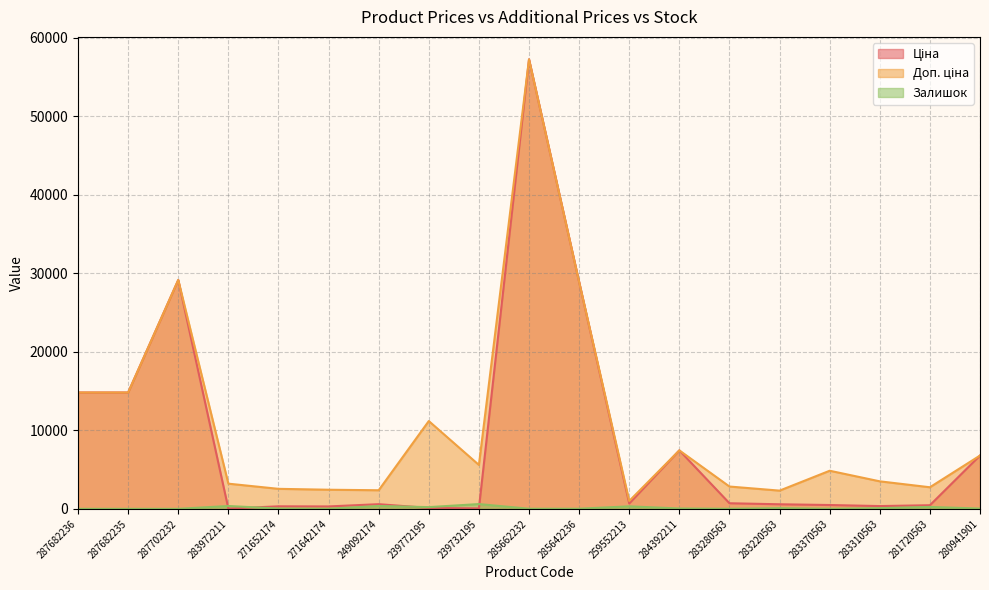

True or false: Ціна and Доп. ціна intersect in this chart.

False